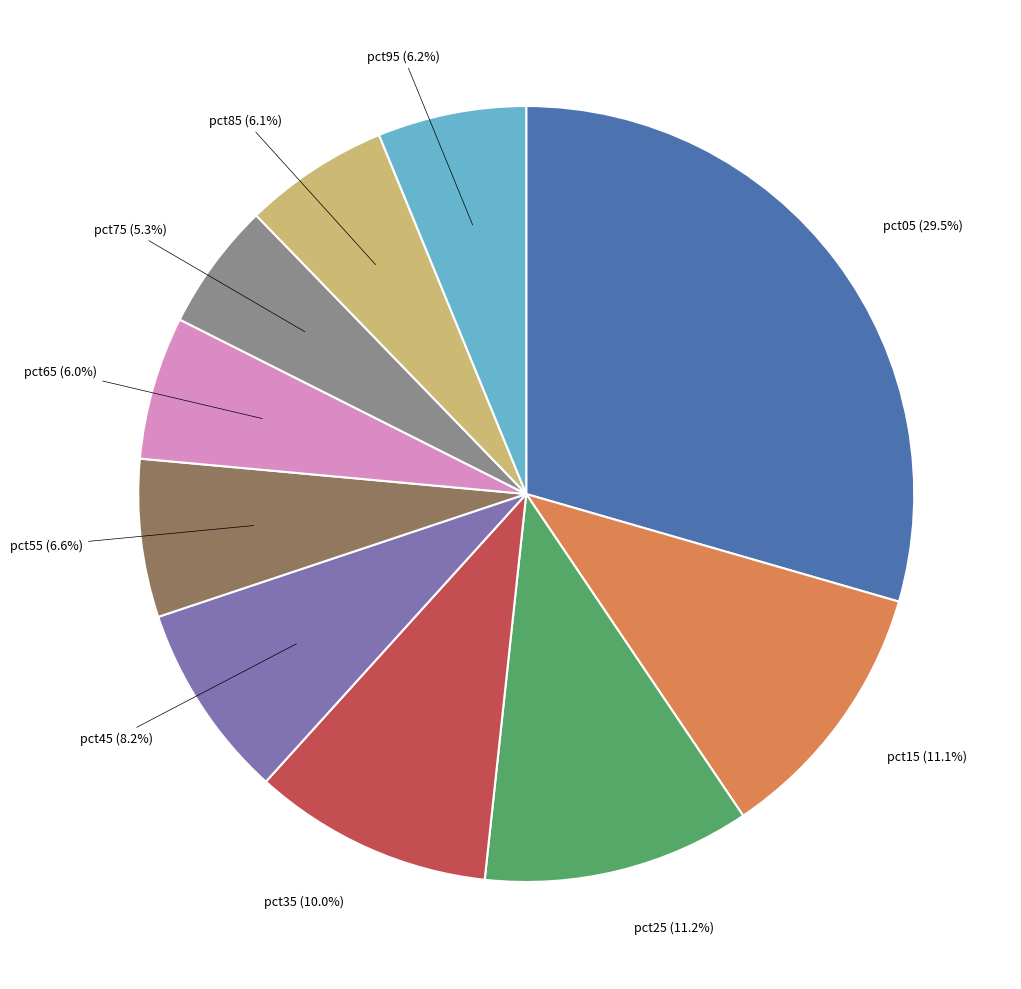

Is there any slice that represents more than half of the pie?

No